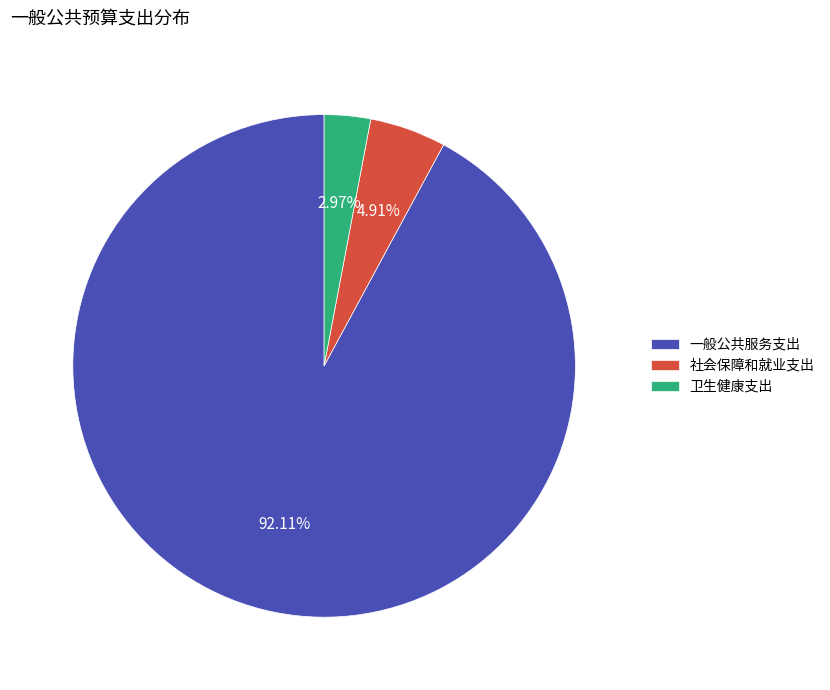

To the nearest percent, what percentage of the pie is 社会保障和就业支出?

5%